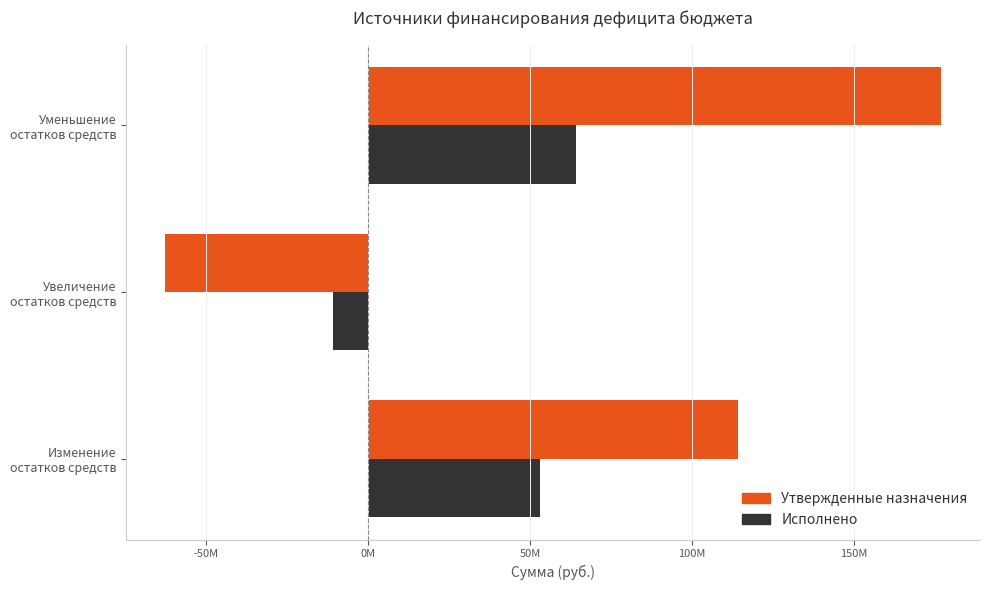

What is the value of the Исполнено bar at the 2nd from the left?

-10875579.5